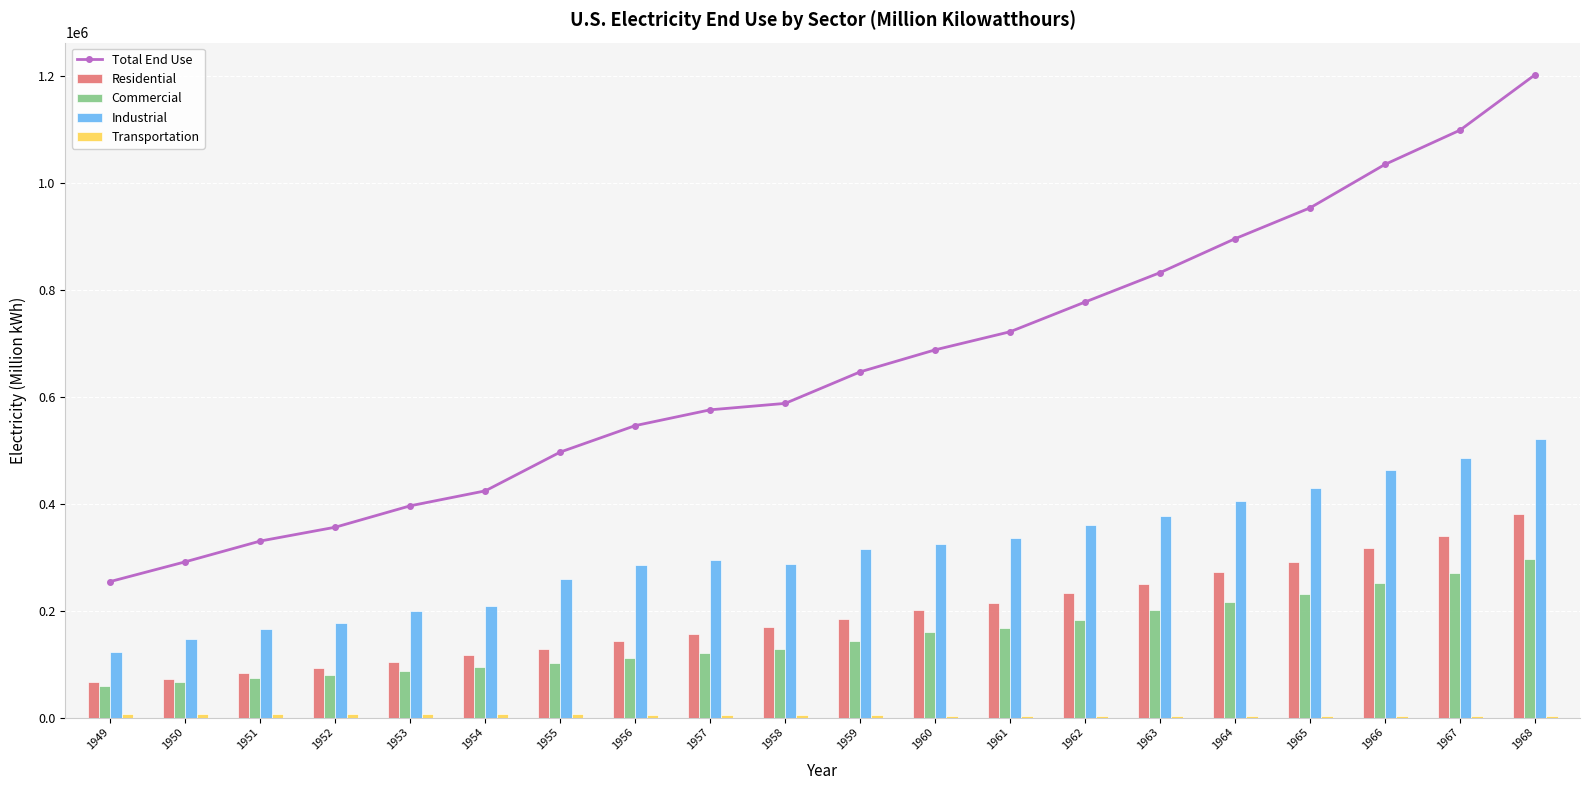

What is the sum of all Commercial values?

3041973.3